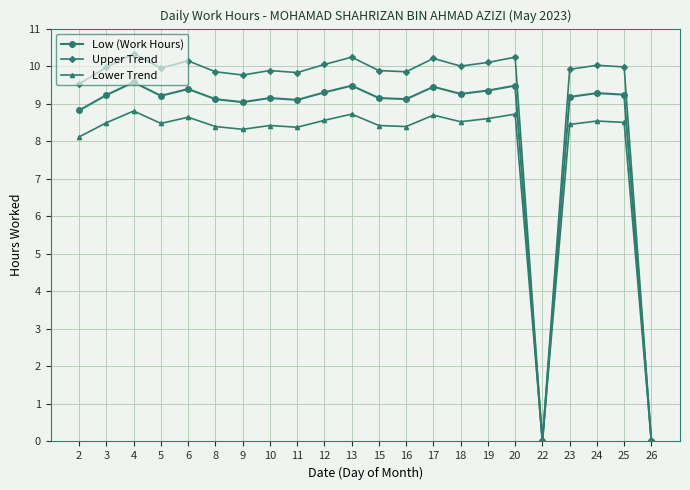

Between 6 and 22, which series saw the biggest shift?

Upper Trend